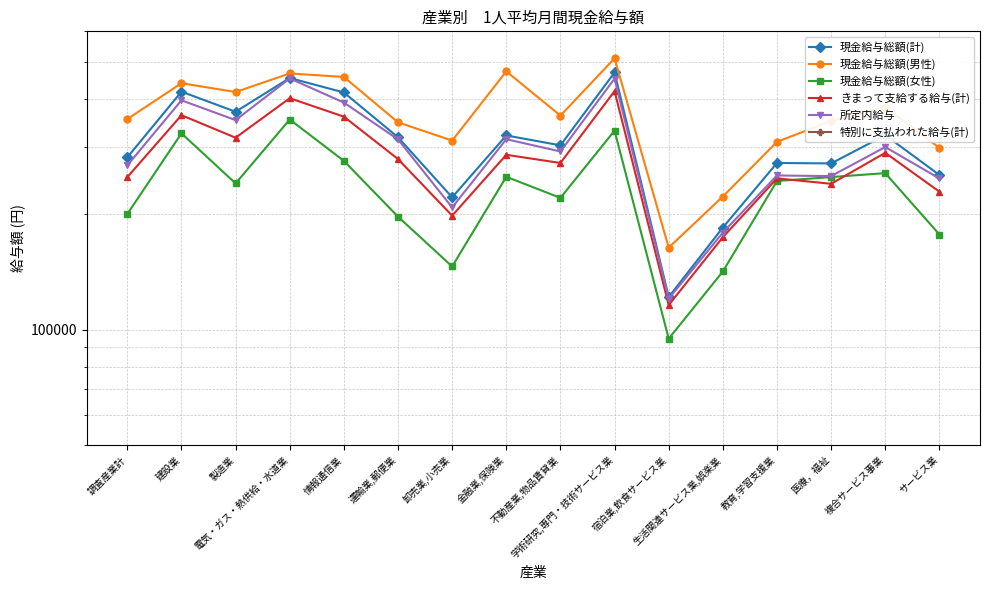

What is the smallest value displayed?

1193